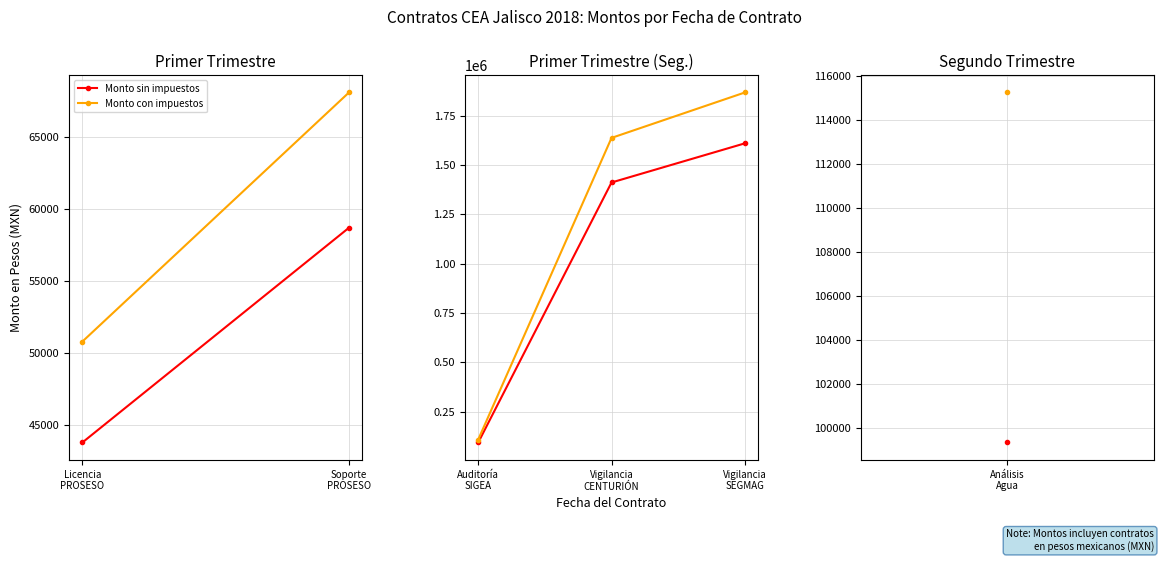

What is the maximum value shown in the chart?

1866862